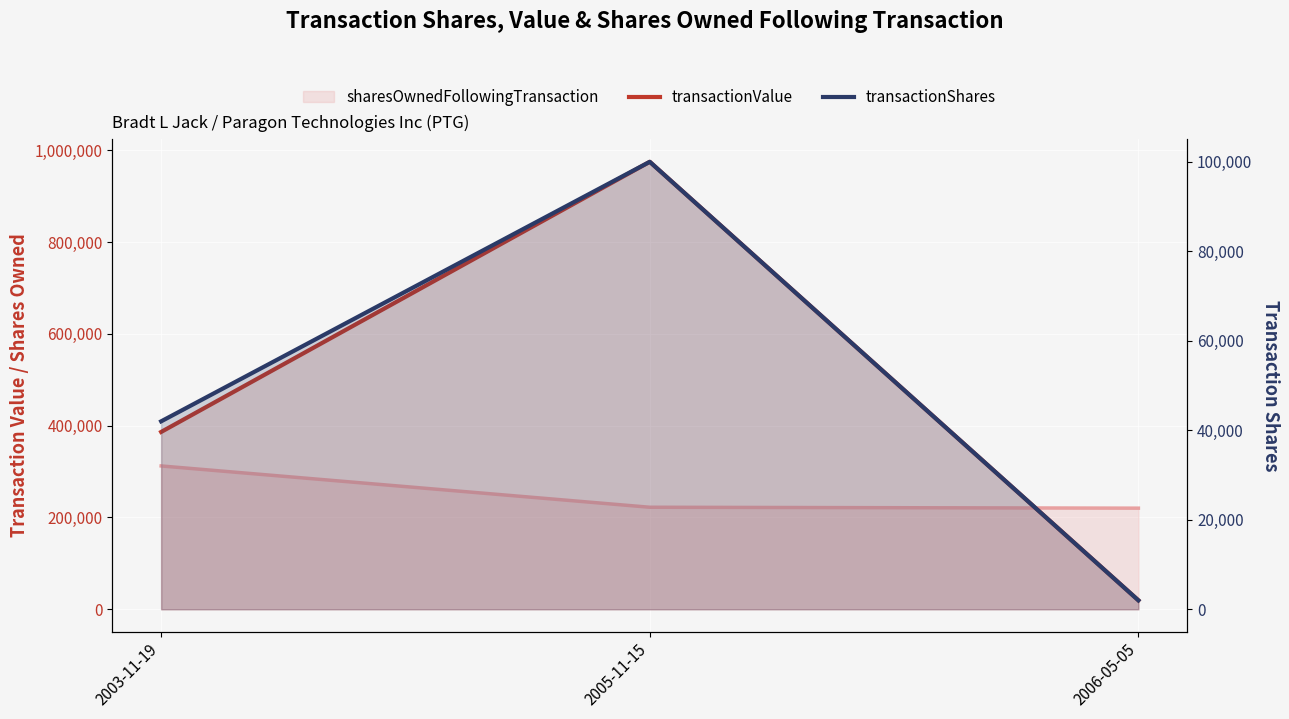

Where does the transactionShares series first go above 42000?

2005-11-15